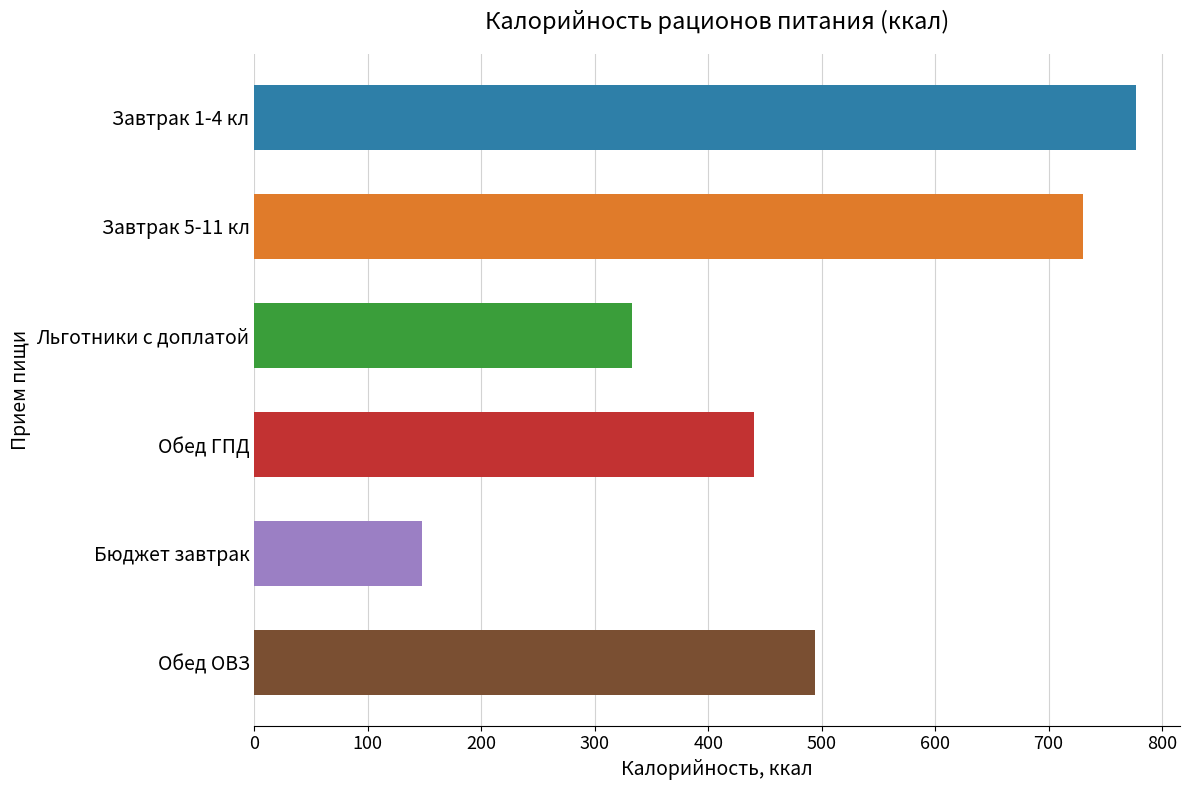

The chart shows a value of 465 at Льготники с доплатой. True or false?

False